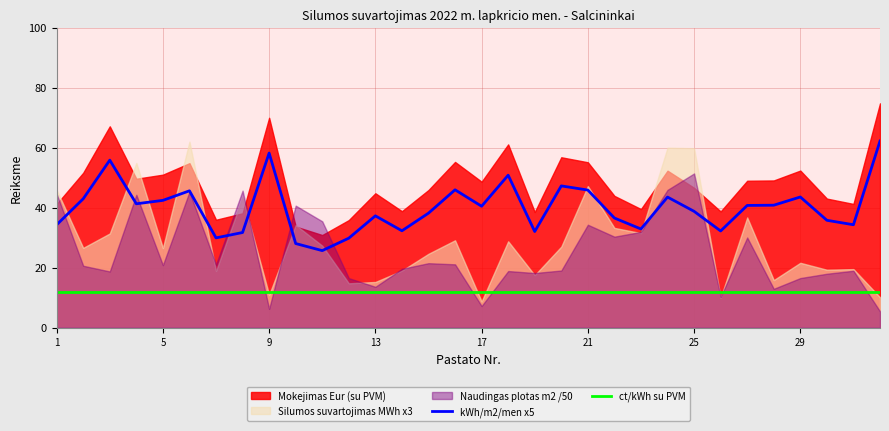

True or false: kWh/m2/men x5 has more than 1 interior local peaks.

True